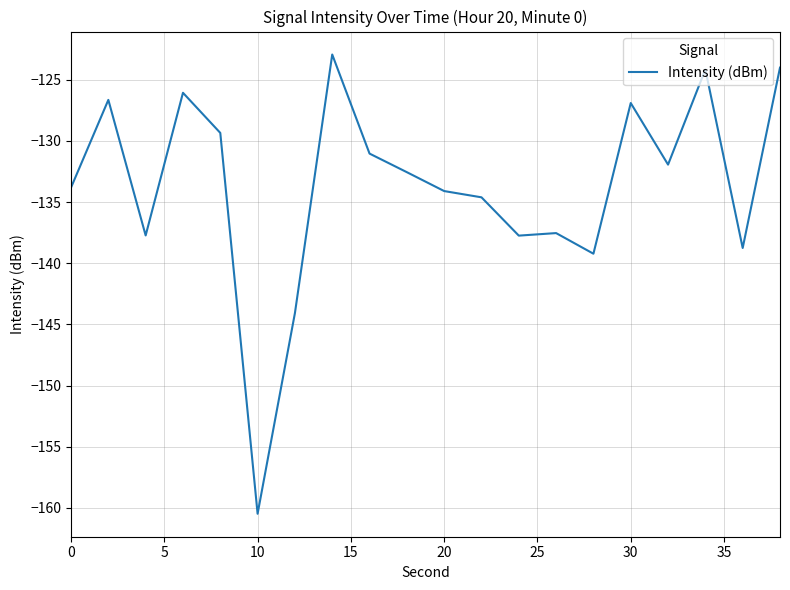

What is the maximum value shown in the chart?

-122.9